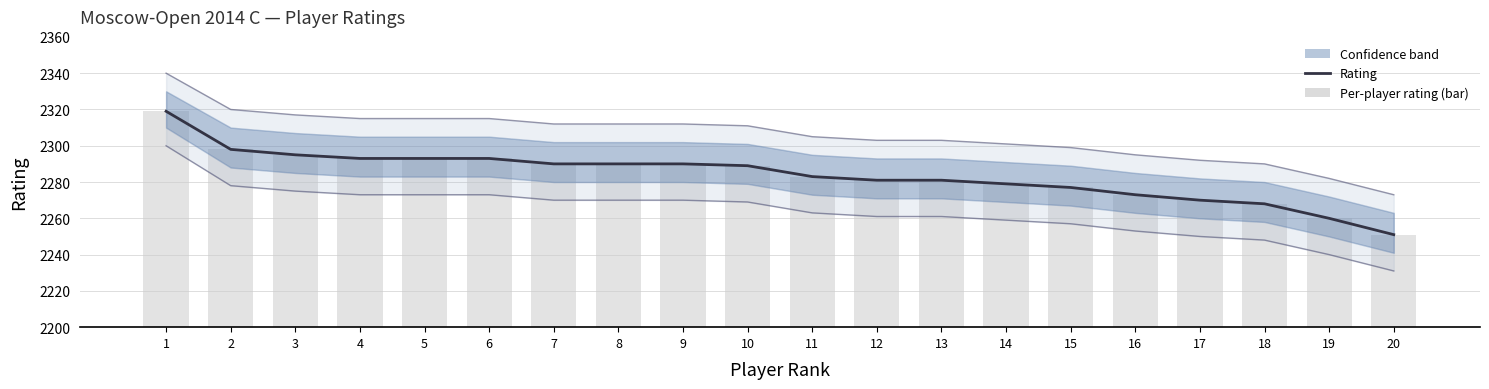

List the labels in order of value, smallest first.

20, 19, 18, 17, 16, 15, 14, 12, 13, 11, 10, 7, 8, 9, 4, 5, 6, 3, 2, 1